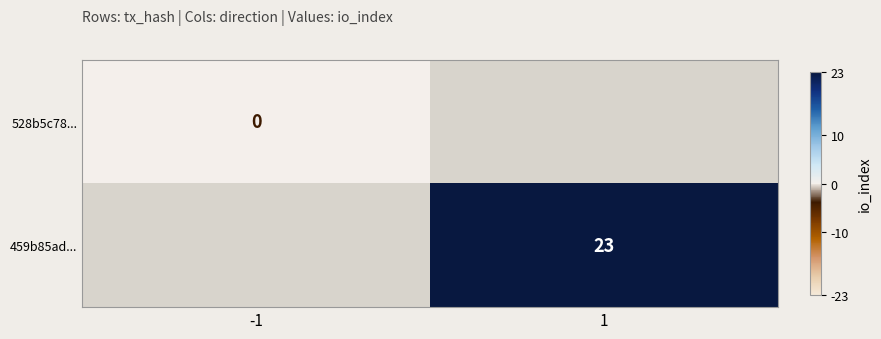

True or false: 459b85ad... has a value of 33 at 1.

False